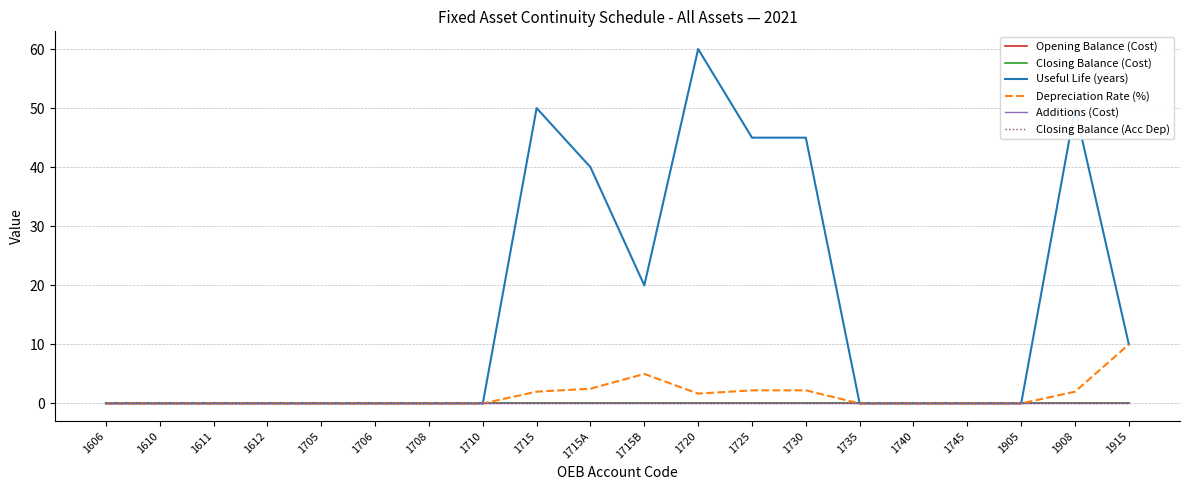

True or false: Additions (Cost) and Closing Balance (Acc Dep) cross at least once.

False